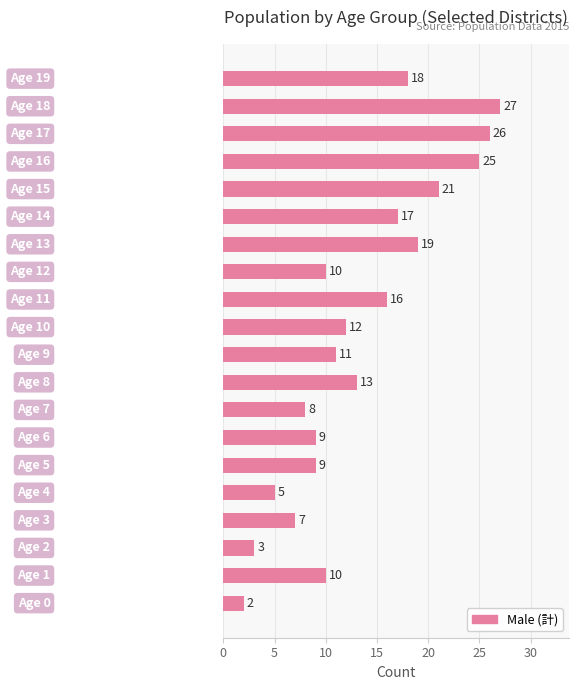

What is the greatest value displayed?

27